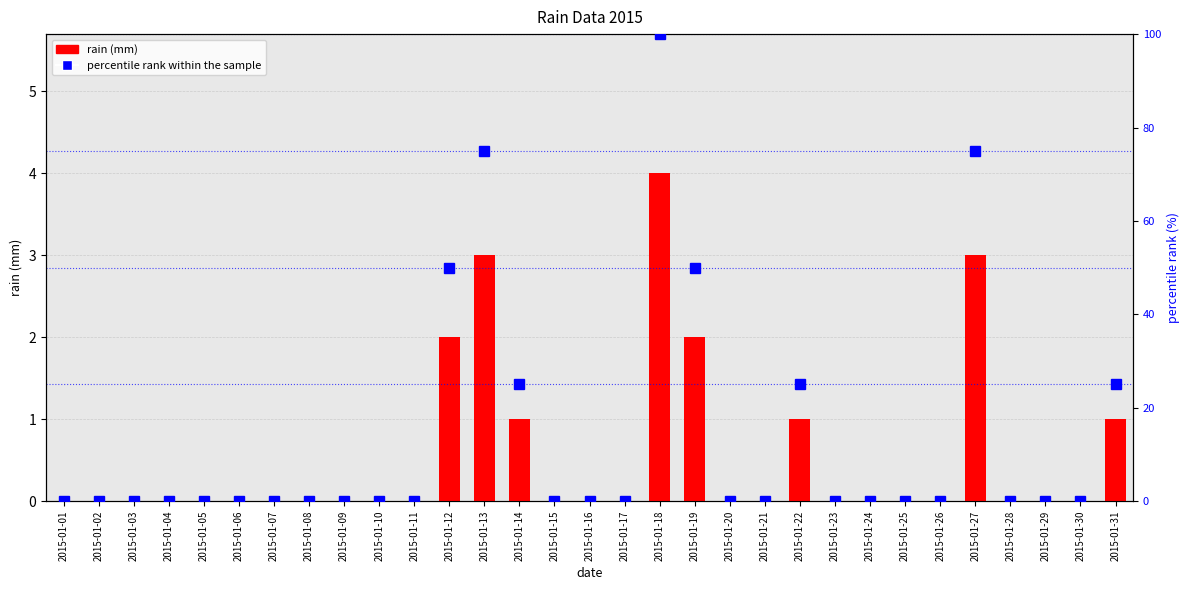

The value of rain (mm) at 2015-01-21 is 2. True or false?

False